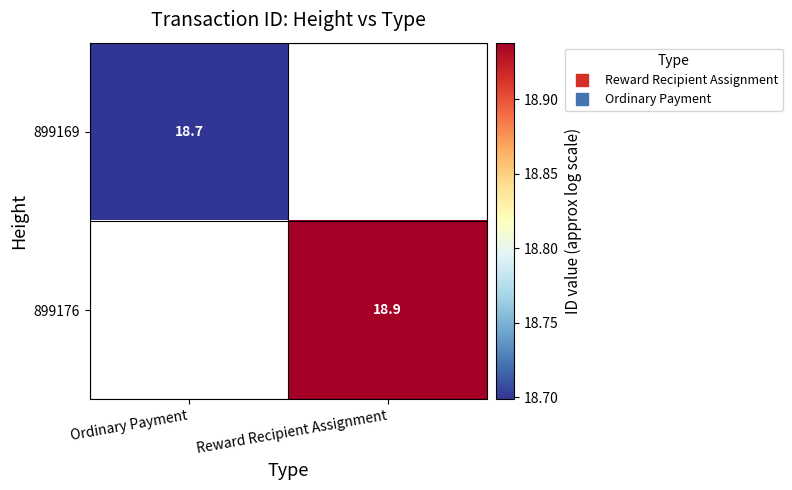

Rank the series by their average value, from lowest to highest.

899169, 899176